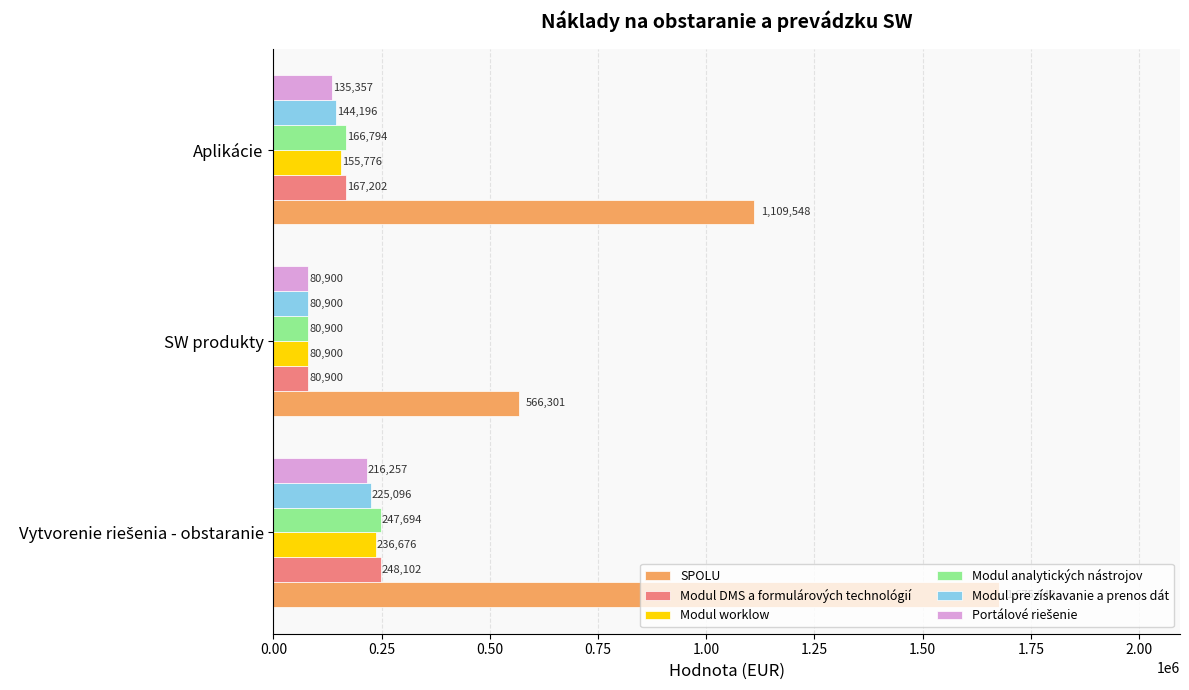

Which series has the largest total across all categories?

SPOLU